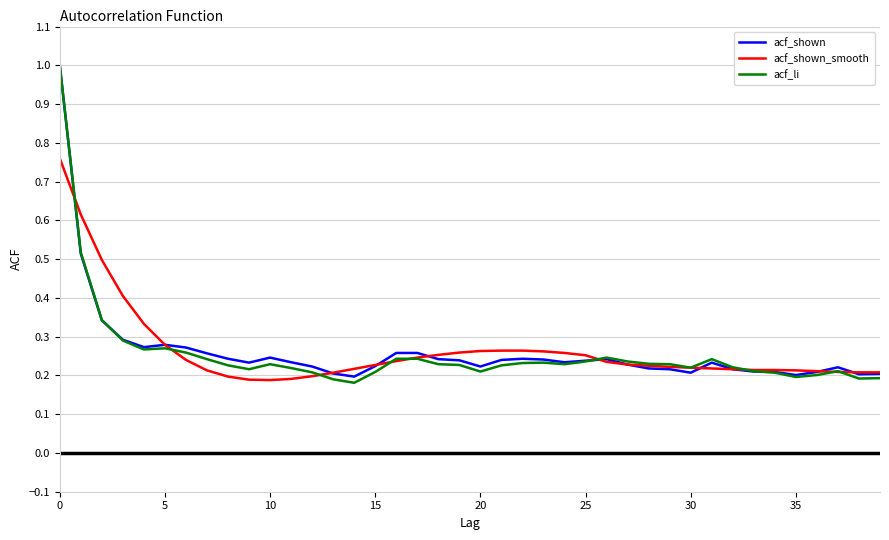

What is the greatest value displayed?

1.0